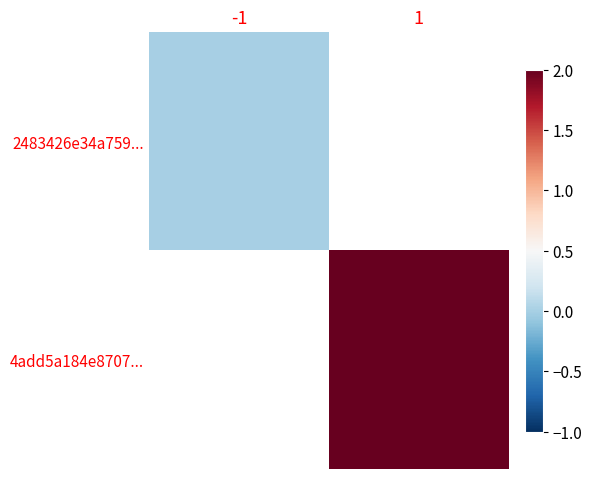

What value does the 4add5a184e8707... series have at 1?

2.0